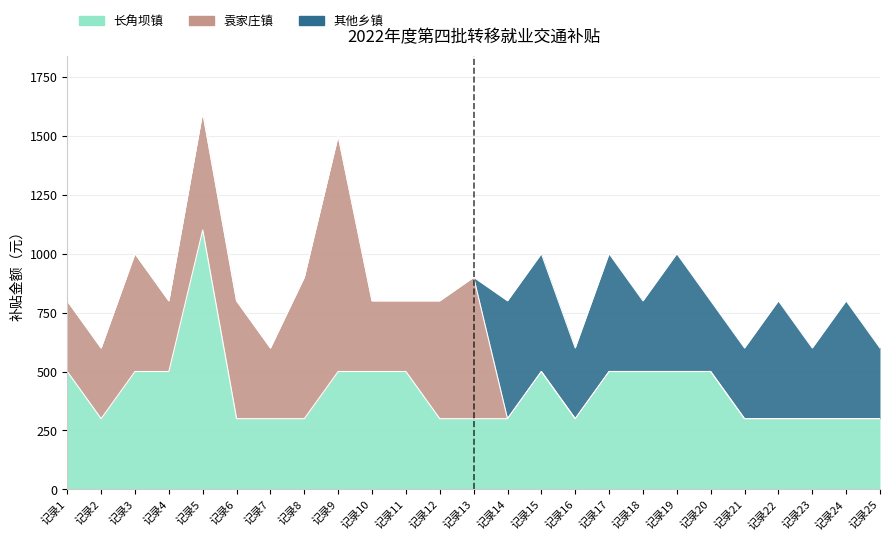

Which has a higher value, 6 or 3?

3